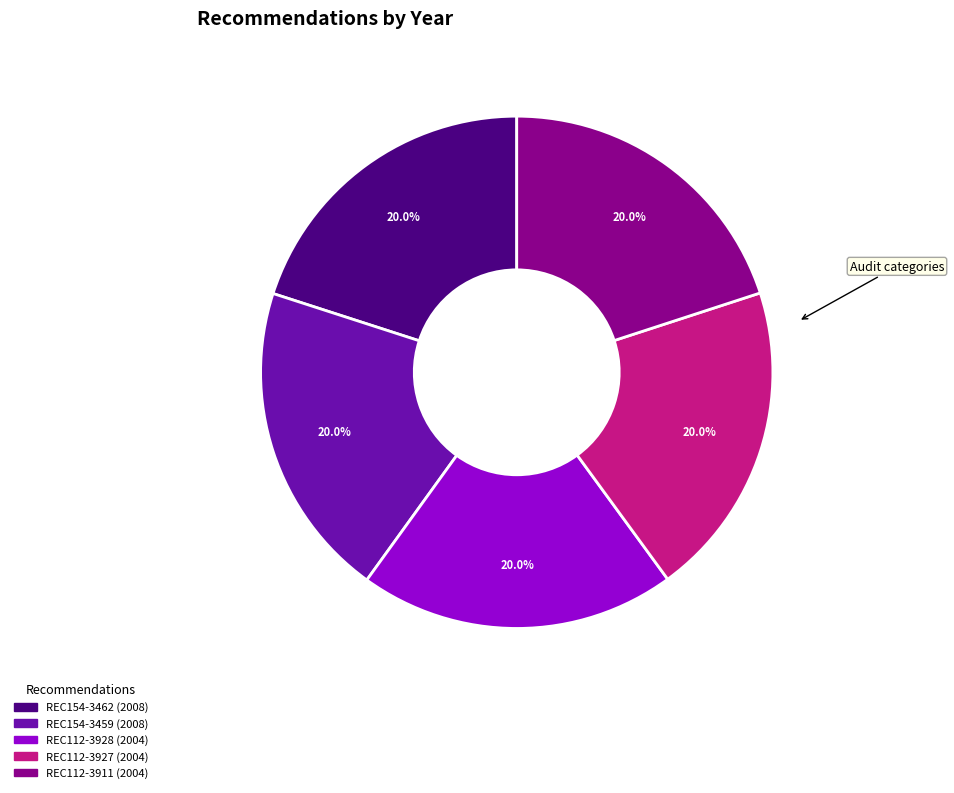

How many segments does this pie chart have?

5